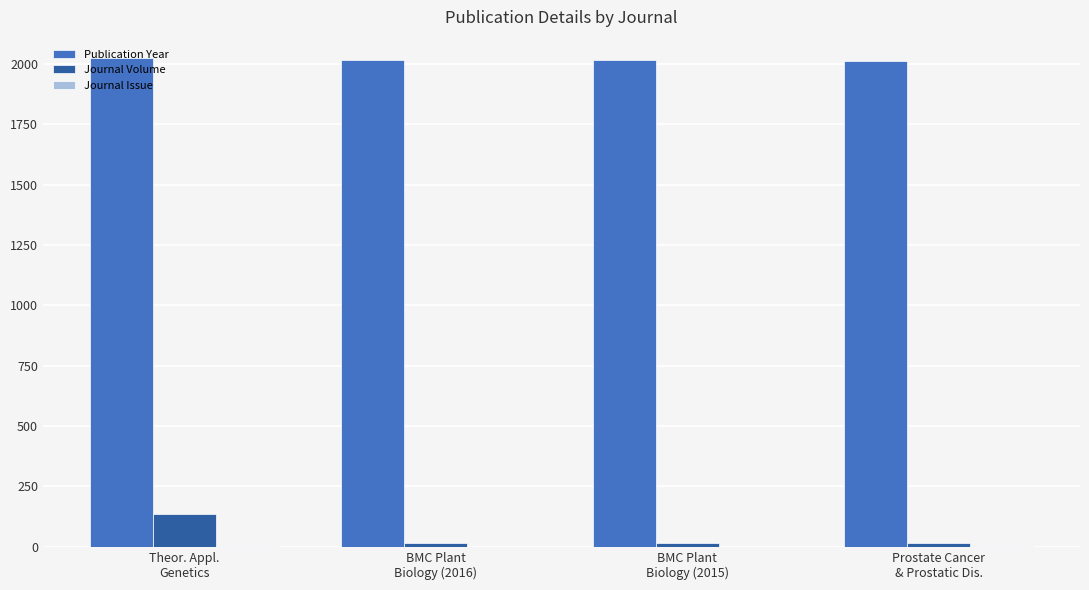

What is the sum of all Publication Year values?

8067